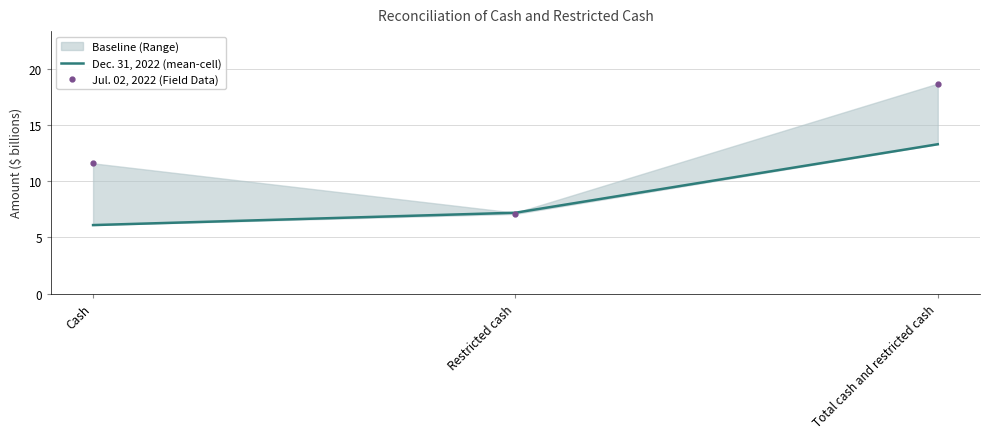

What is the label of the 3rd point from the right?

Cash